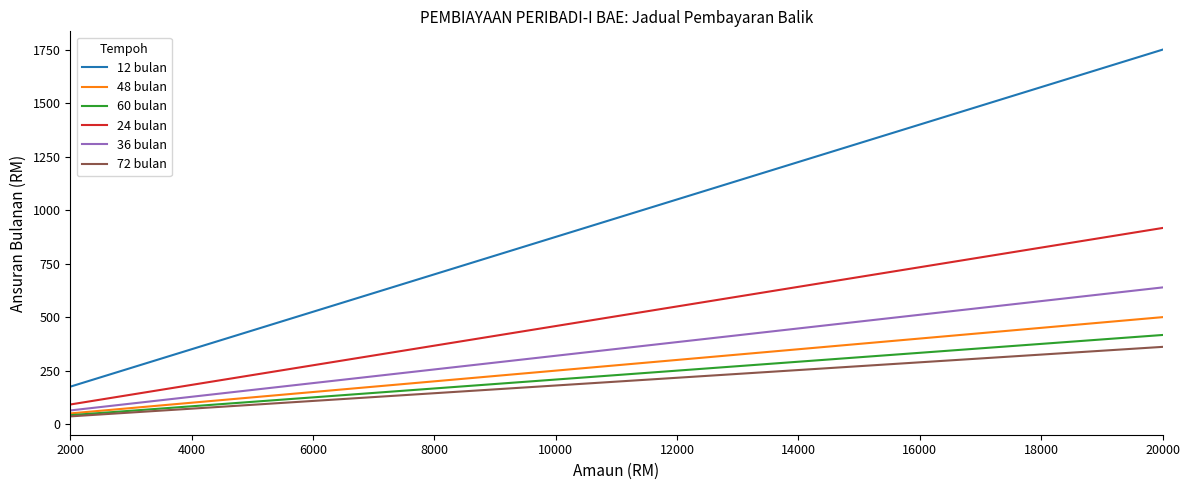

Which series has the largest total across all categories?

12 bulan